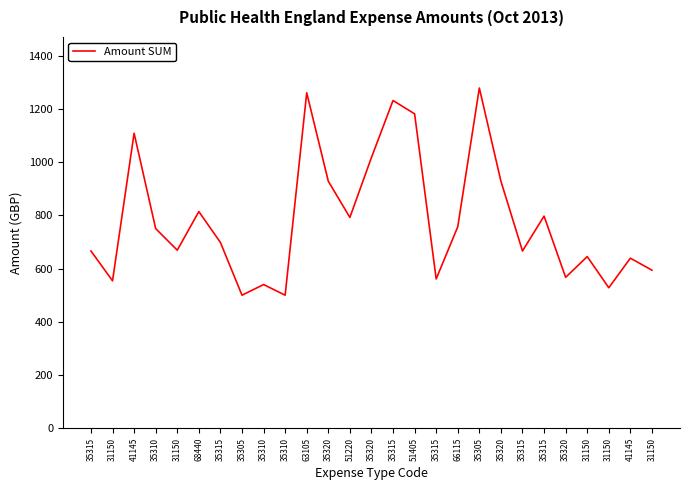

Reading left to right, what are all the values shown in this chart?

666	554	1108	750	669	814	698	500	540	500	1260	928	792	1017	1231	1181	561	757	1278	928	666	797	567	645	528	639	594